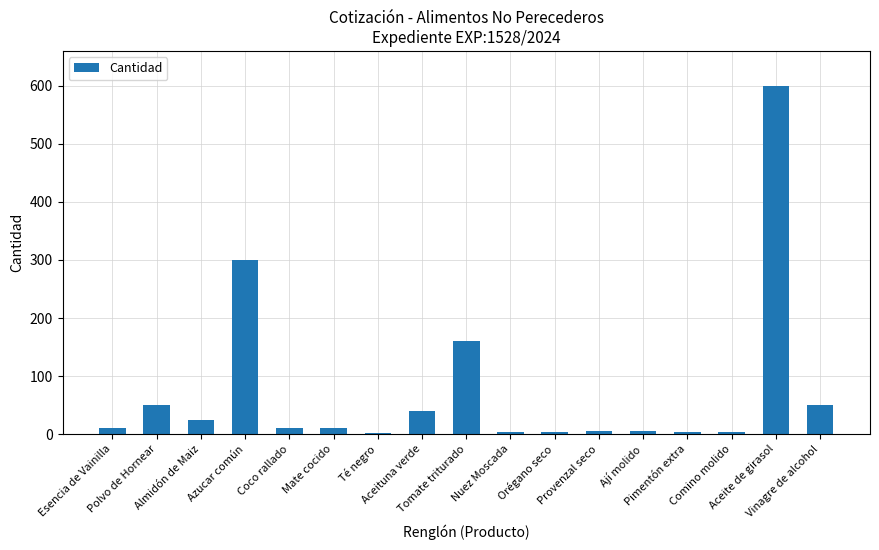

Which has a higher value, Aceituna verde or Azucar común?

Azucar común